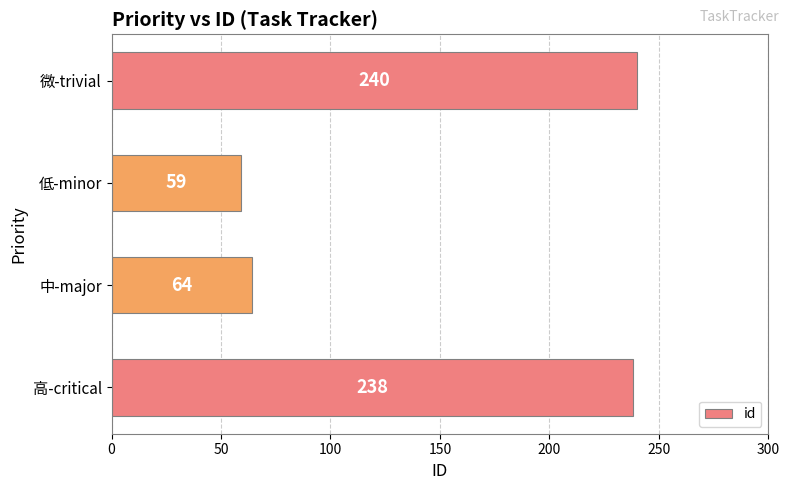

Is it true that the value at 高-critical is 125?

False